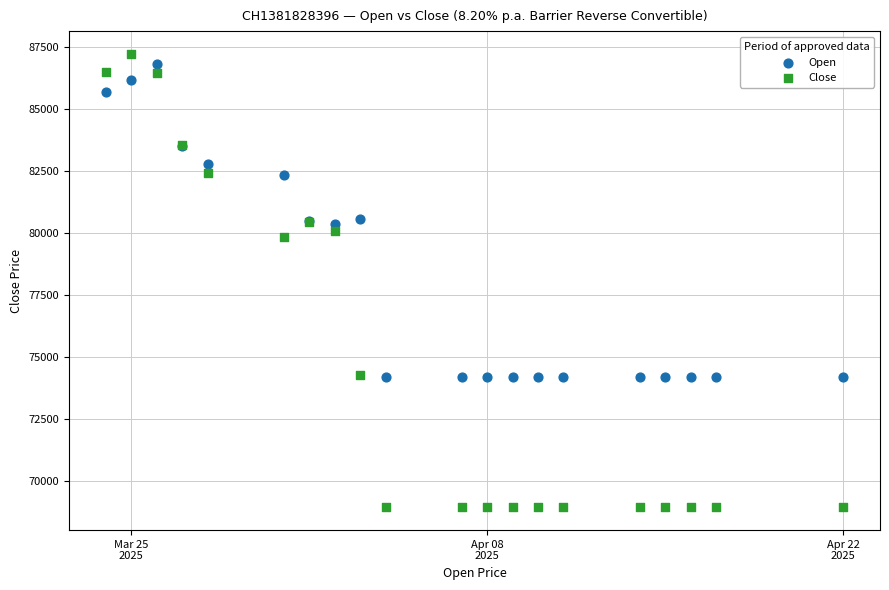

Which series contains the lowest Y value?

Close